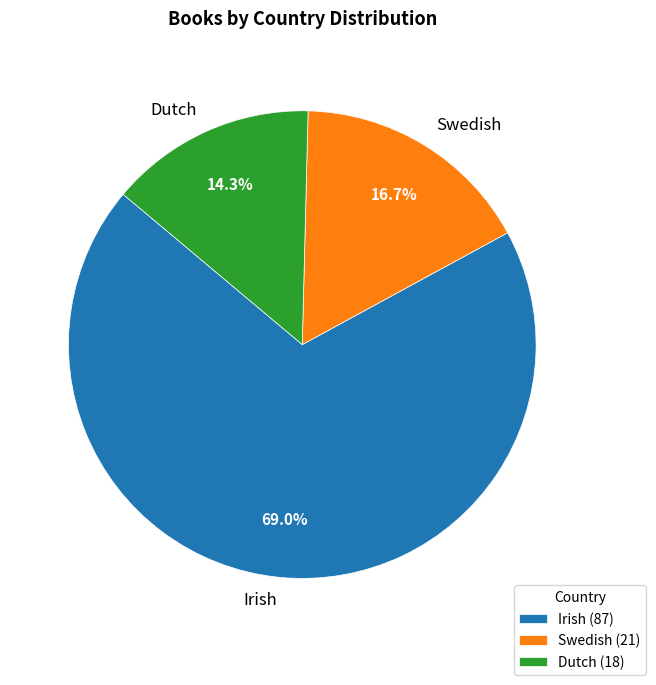

Is it true that Dutch is 14% of the pie?

True